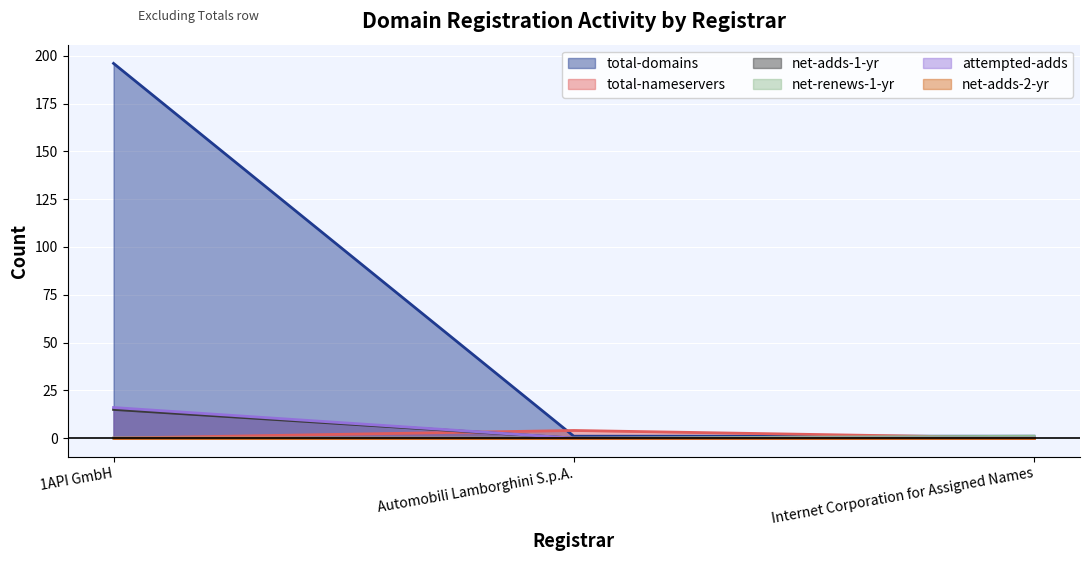

What is the greatest value displayed?

196